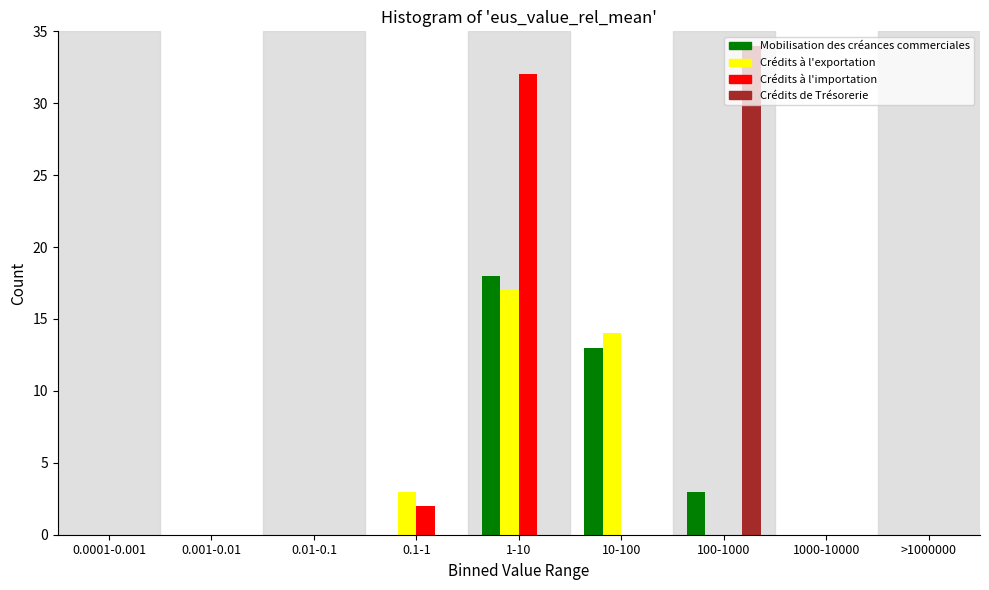

Which label corresponds to the largest value in the chart?

100-1000